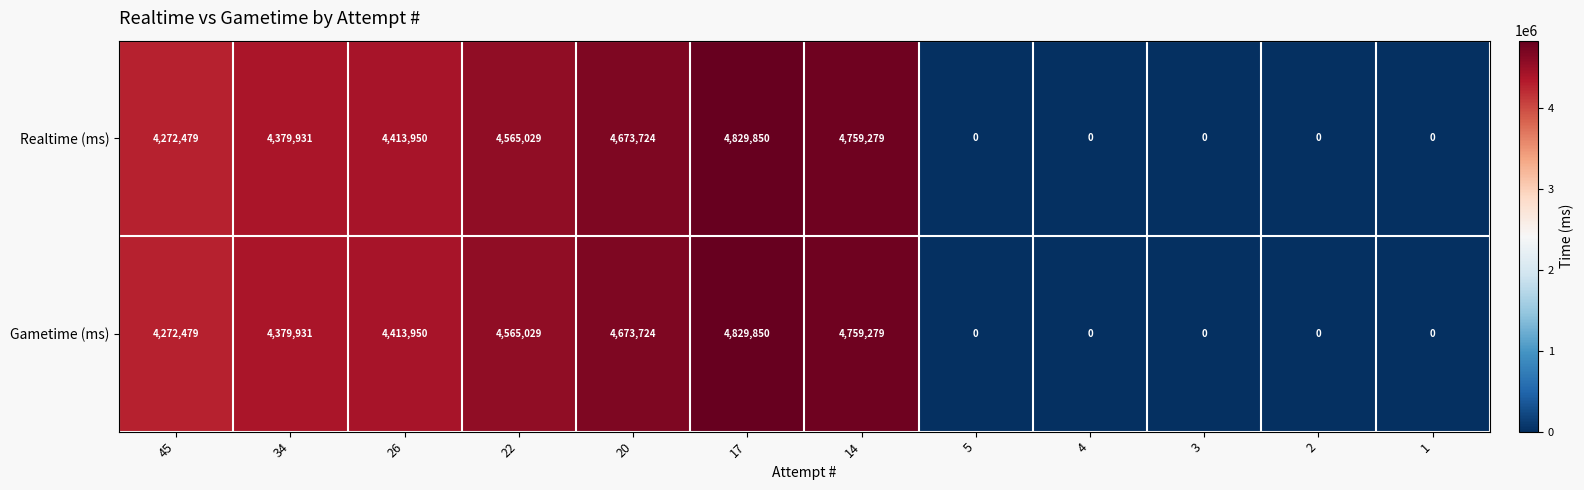

Is it true that Realtime (ms) equals 6849809 at 20?

False